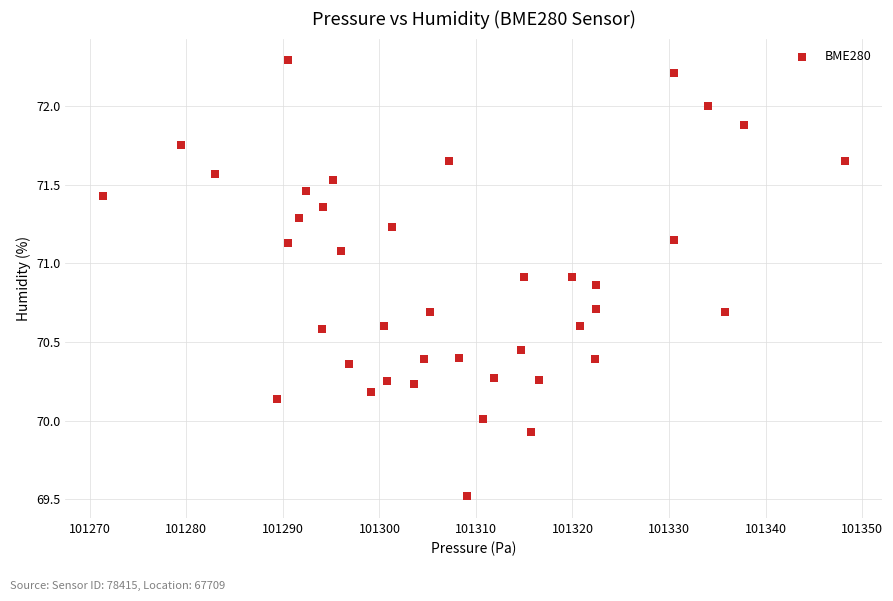

What is the range of Y values (max minus min)?

2.8